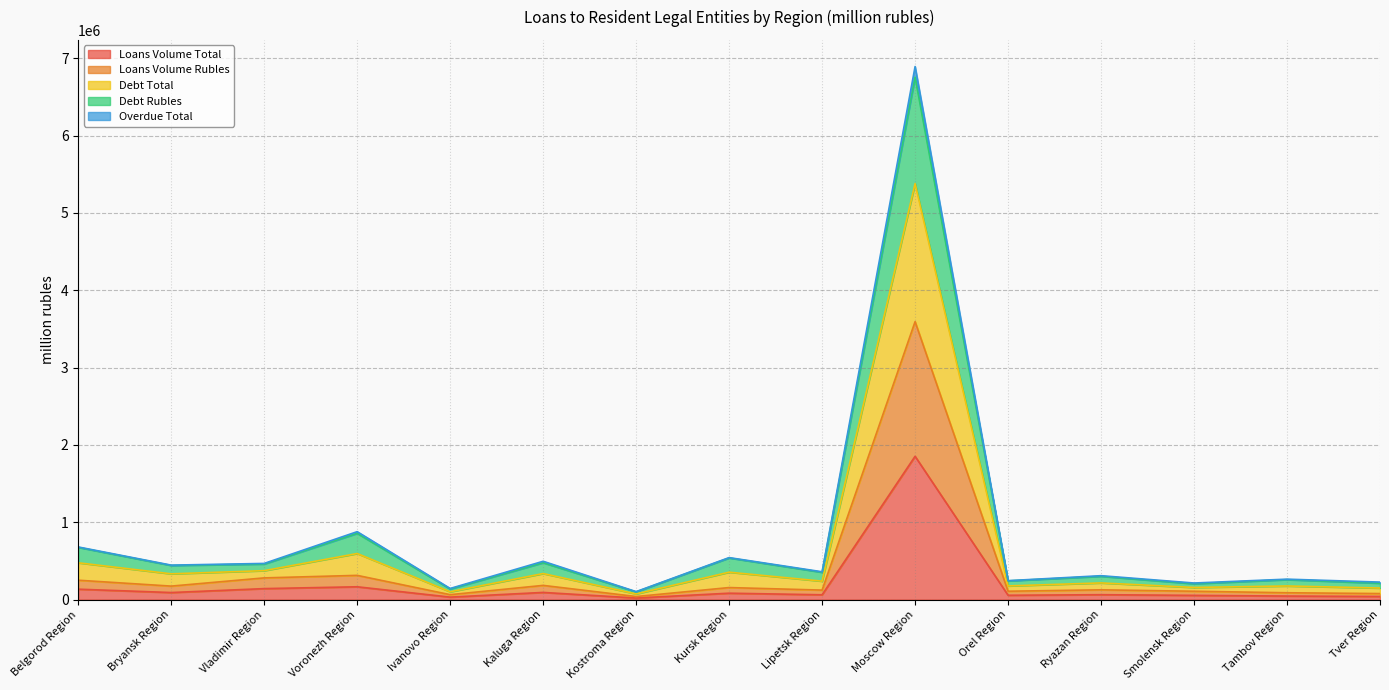

At which label does Loans Volume Total reach its peak?

Moscow Region